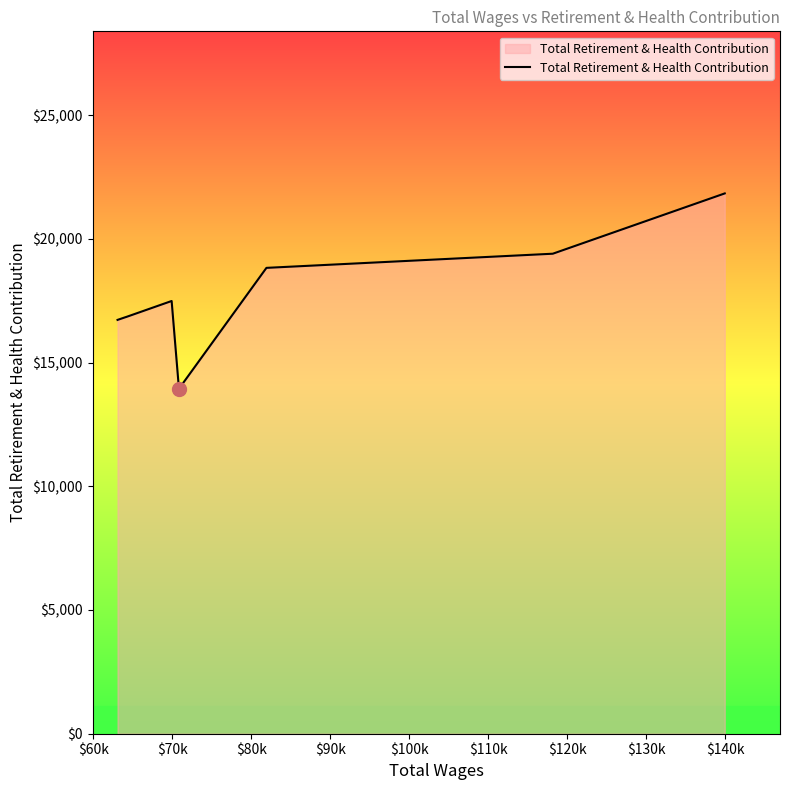

What is the smallest value displayed?

13943